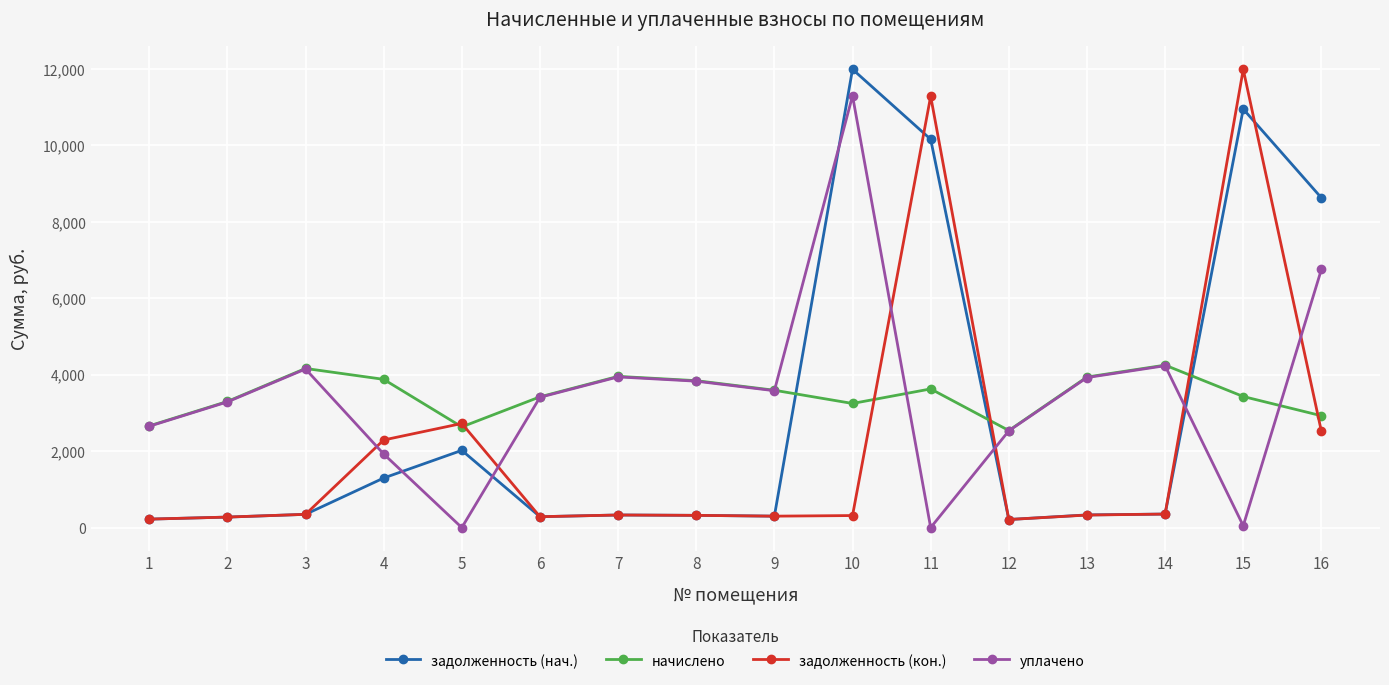

Does the chart have visible grid lines?

Yes